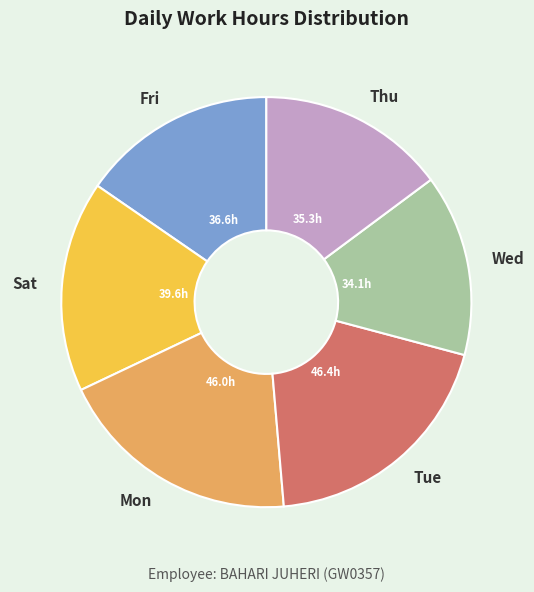

Combined, do Sat and Fri account for over 50%?

No